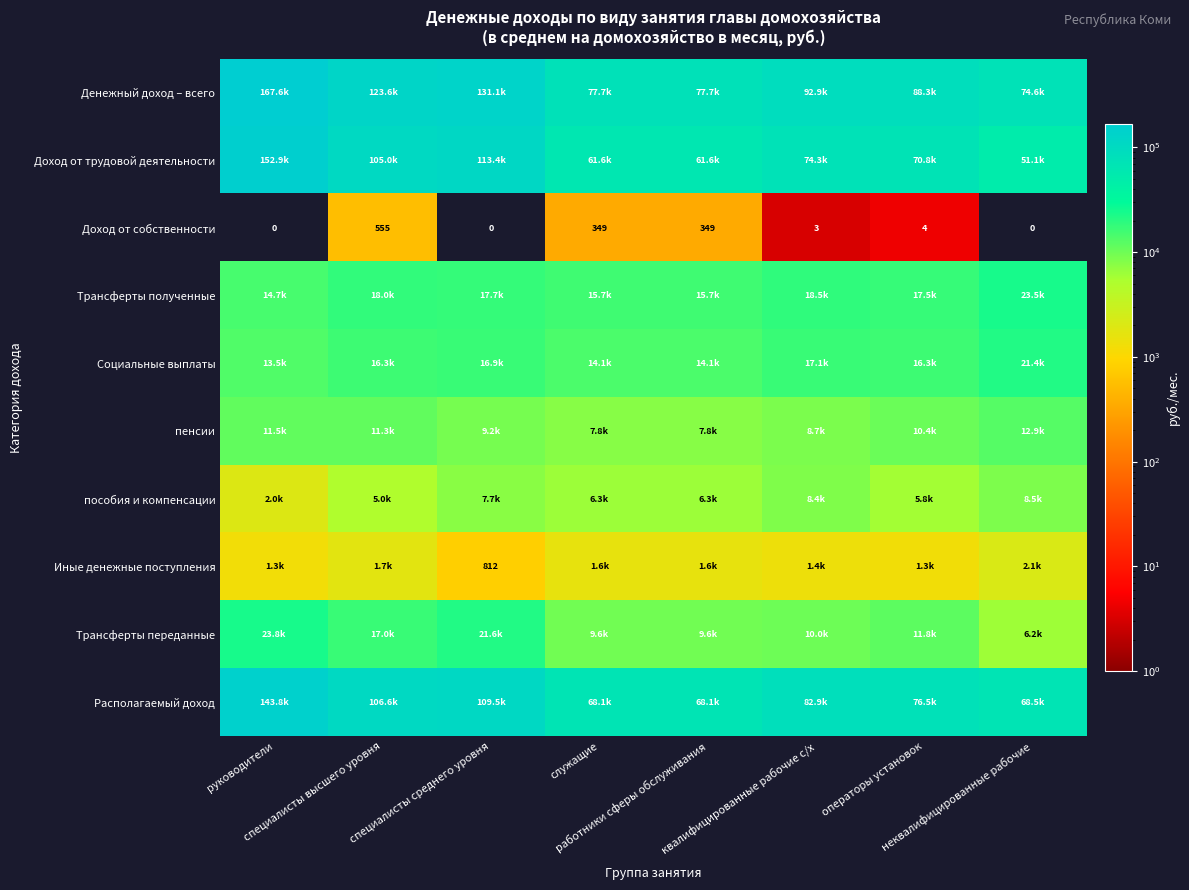

What is the difference between the пособия и компенсации values at операторы установок and служащие?

508.6